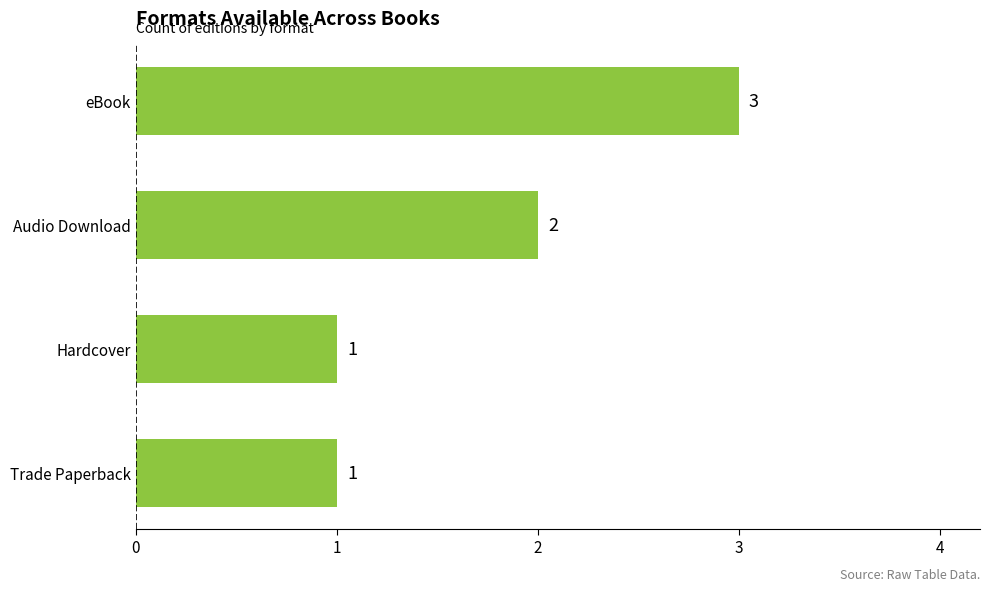

How many distinct data groups are displayed?

1